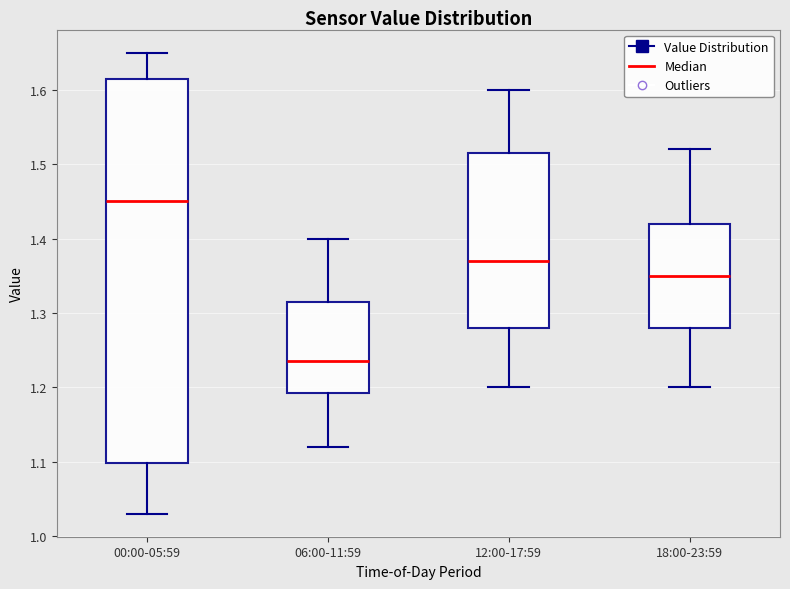

Reading left to right, transcribe this box plot: for each box, give where its median line is, the range the box spans, and where its two whiskers end, as read against the y-axis. The values are not printed on the chart, so give them approximately, as read against the axis.

00:00-05:59: median 1.45, box 1.10 to 1.62, whiskers 1.03 to 1.65
06:00-11:59: median 1.24, box 1.19 to 1.32, whiskers 1.12 to 1.40
12:00-17:59: median 1.37, box 1.28 to 1.52, whiskers 1.20 to 1.60
18:00-23:59: median 1.35, box 1.28 to 1.42, whiskers 1.20 to 1.52